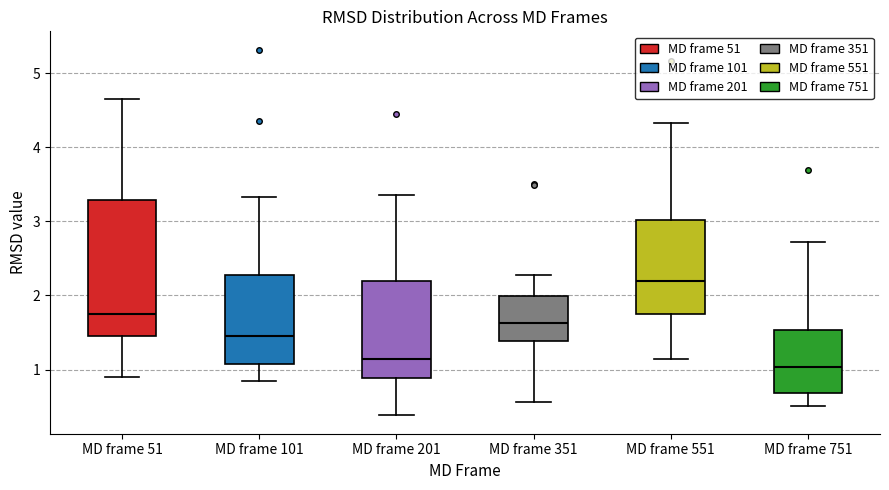

Which box is the tallest, from its lower edge to its upper edge?

MD frame 51